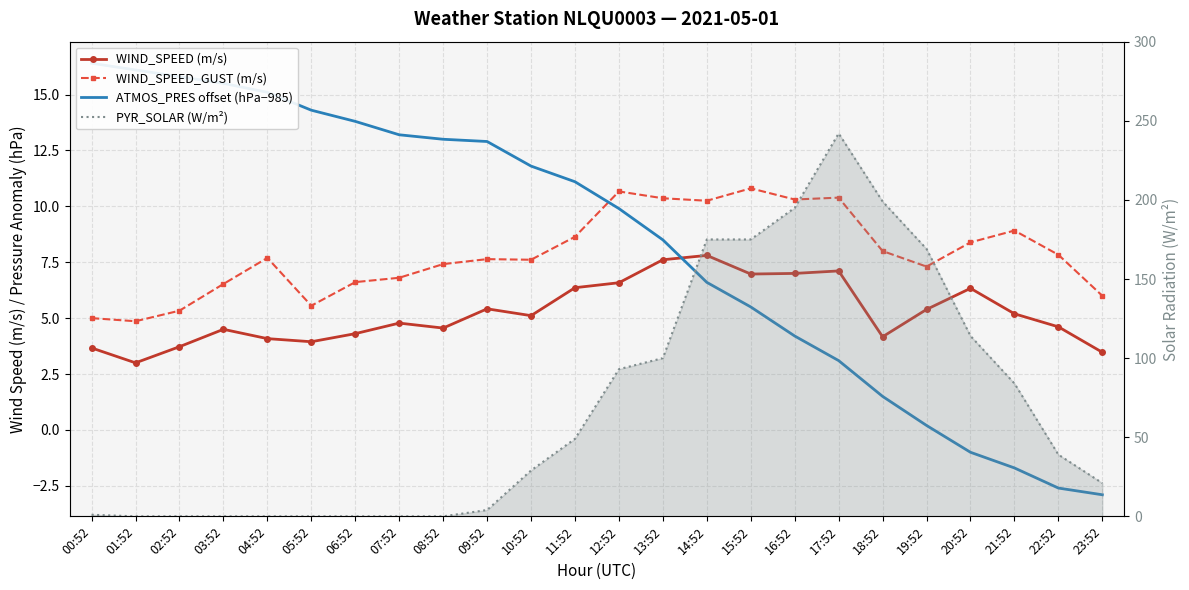

What is the difference between the maximum and minimum values in the WIND_SPEED (m/s) series?

4.8